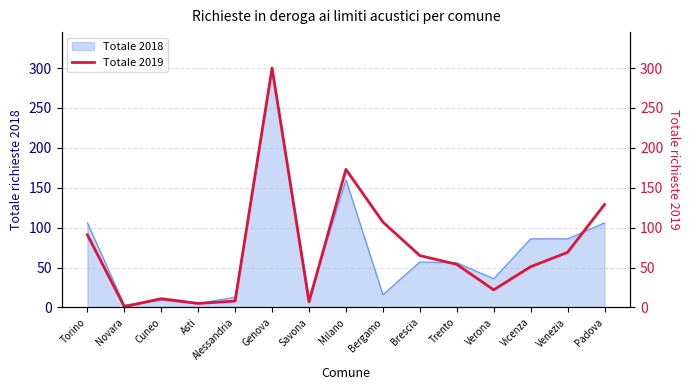

How many points are lower than both their immediate neighbors (excluding endpoints)?

4